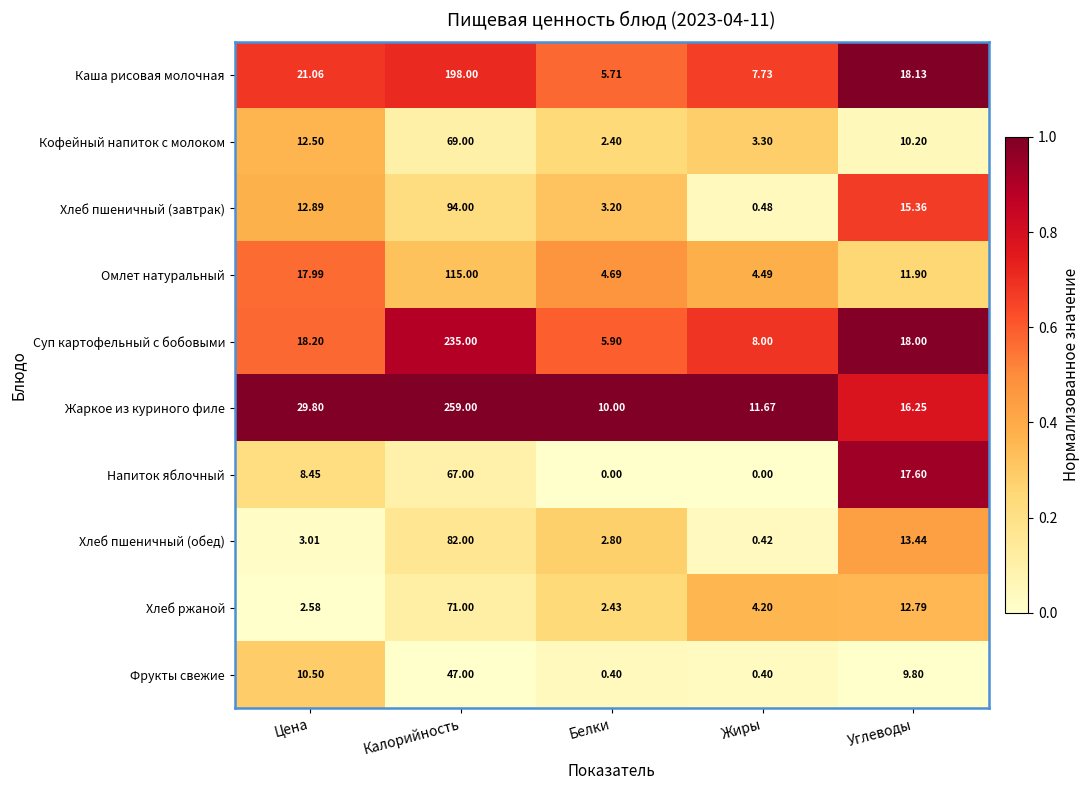

Which category has the highest value across all series?

Калорийность